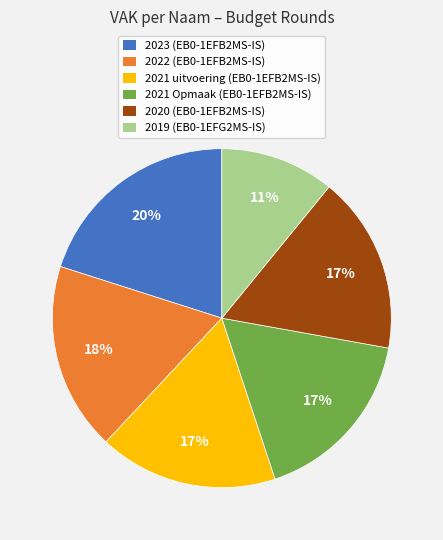

To the nearest percent, what percentage of the pie is 2021 uitvoering (EB0-1EFB2MS-IS)?

17%